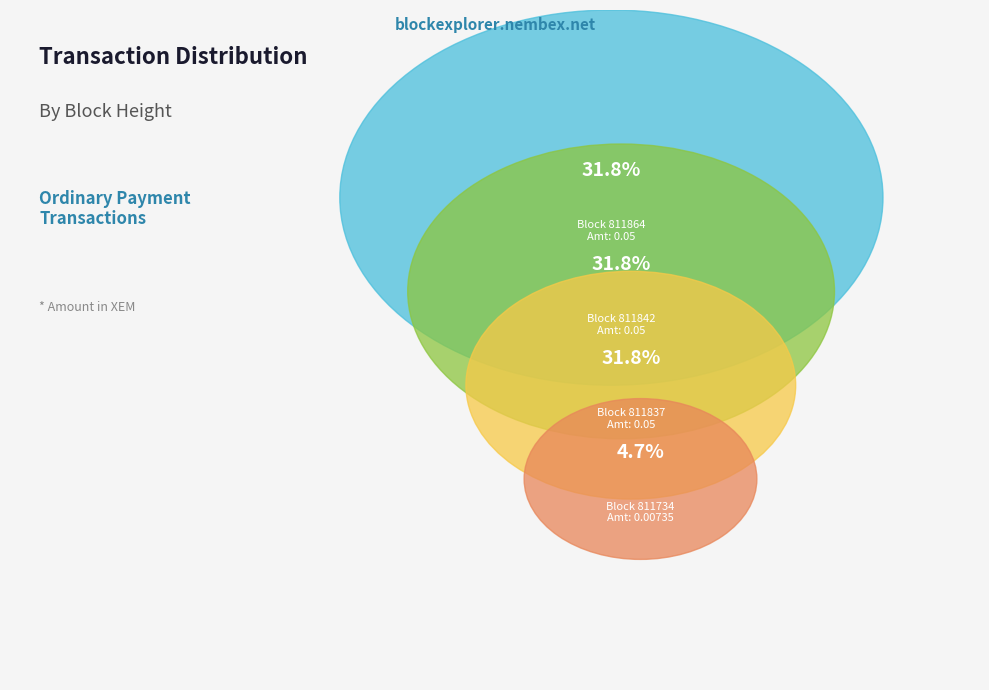

Is there a majority slice in this chart?

No